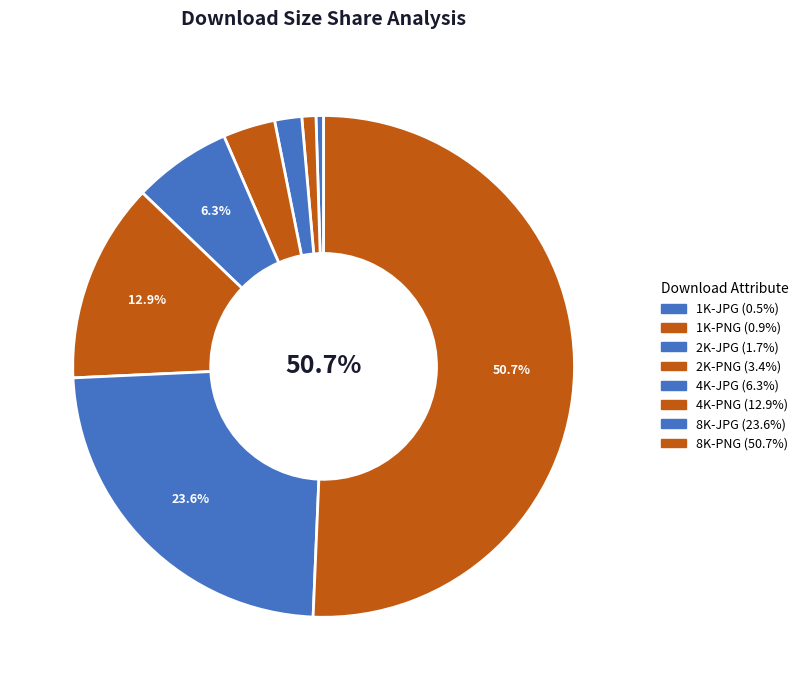

What is the total percentage of 1K-JPG and 4K-JPG?

6.8%